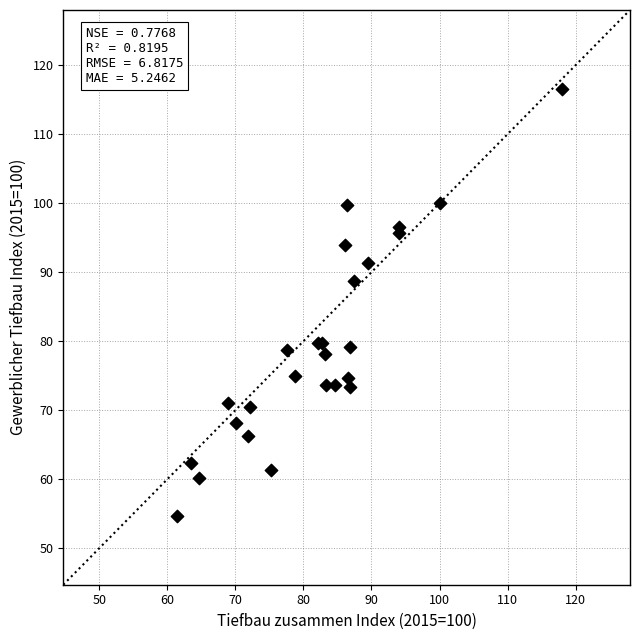

What Y value in the scatter plot is closest to 85?

88.7